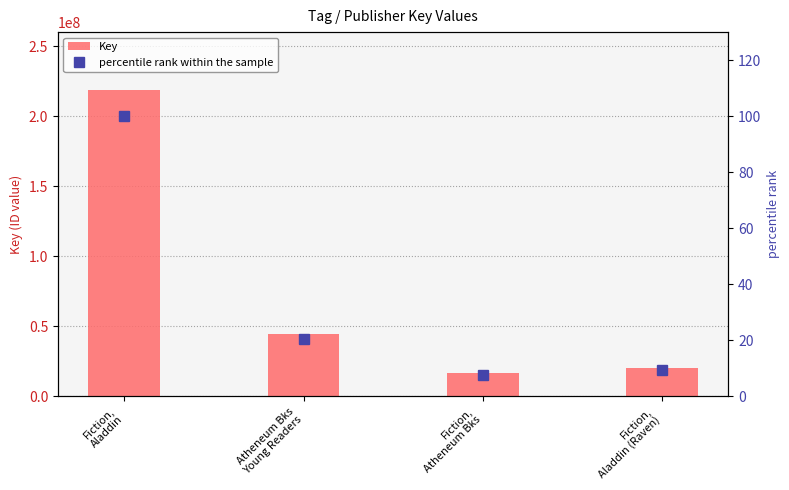

Where is percentile rank within the sample nearest to the value 53?

Atheneum Bks
Young Readers